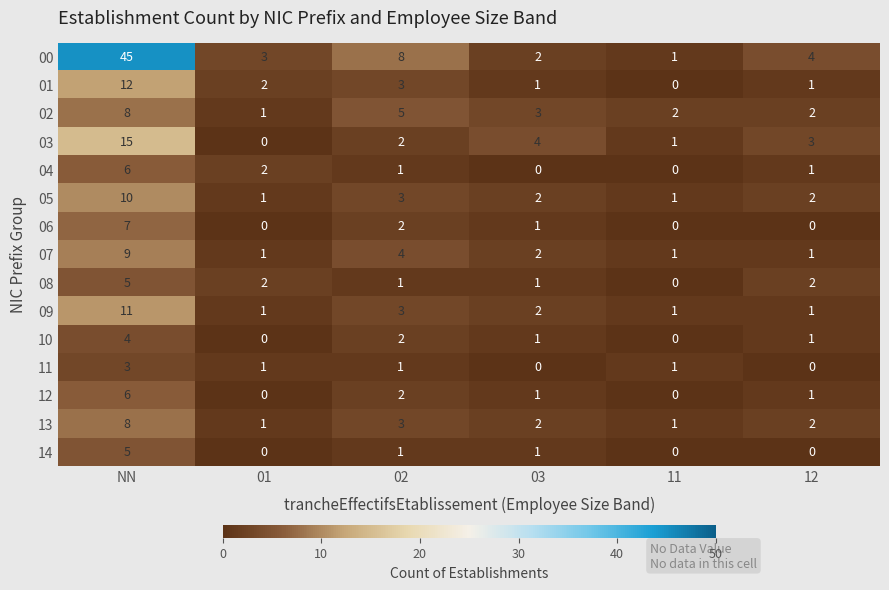

The 14 series shows 0 at 02. True or false?

False